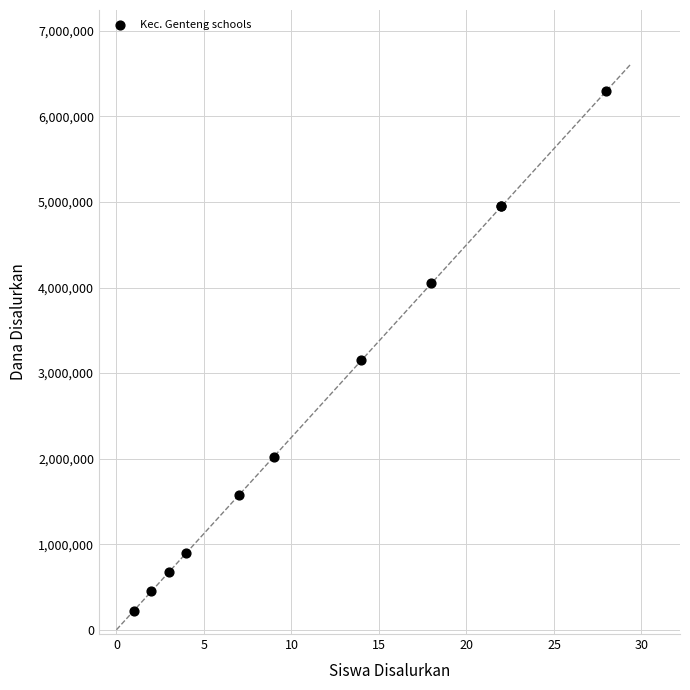

What Y value in the scatter plot is closest to 3262500?

3150000